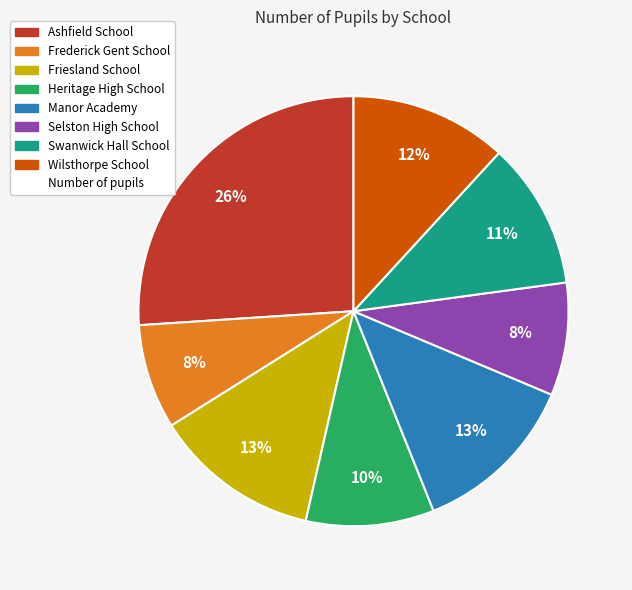

To the nearest percent, what is the difference between the largest and smallest slice percentages?

18%